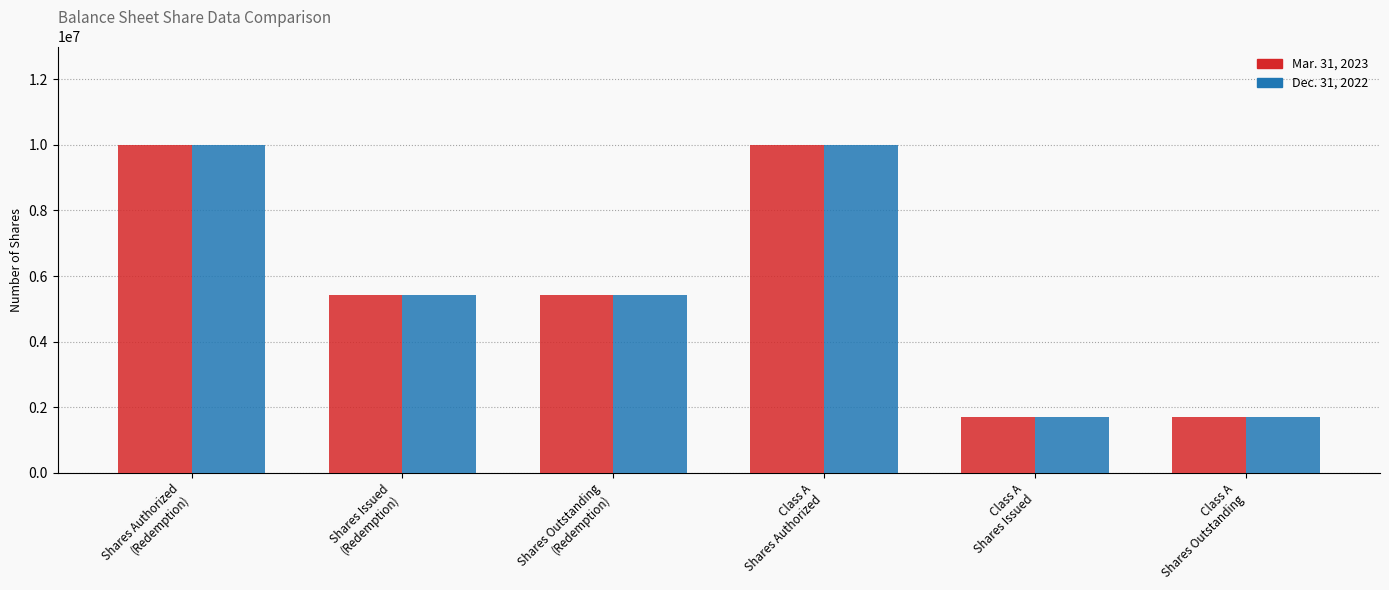

How many bars are there in total?

12